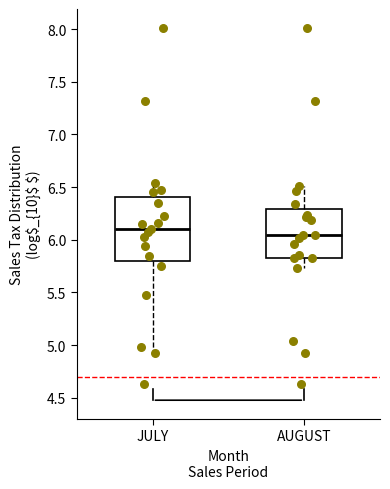

Which box has the highest median line?

JULY